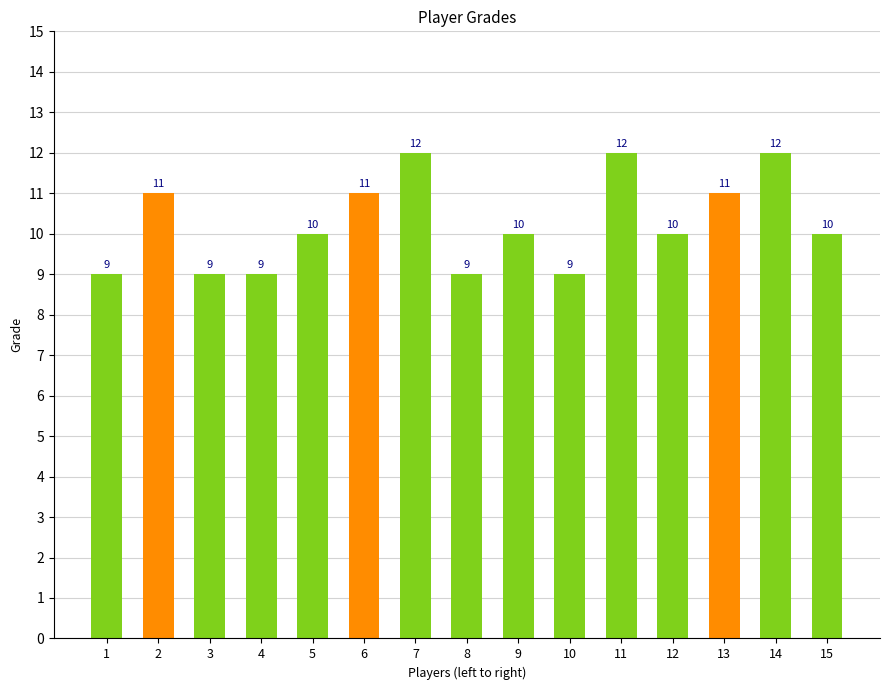

What is the smallest value displayed?

9